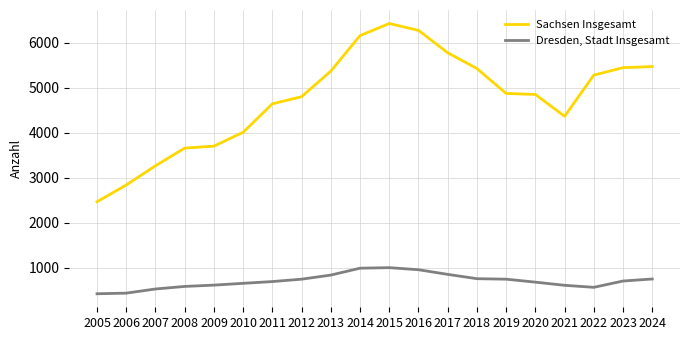

At 2020, list the series in order from largest to smallest.

Sachsen Insgesamt, Dresden, Stadt Insgesamt